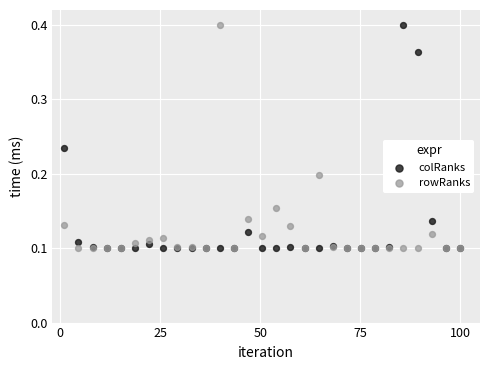

What are all the series names shown in the legend?

colRanks, rowRanks